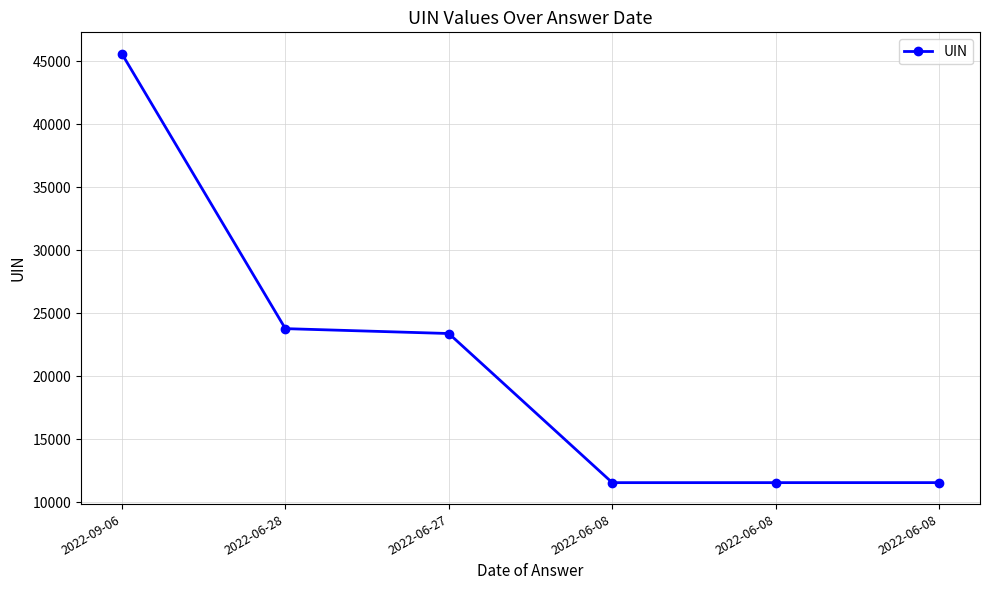

Is it true that the value at 2022-09-06 is 45595?

True